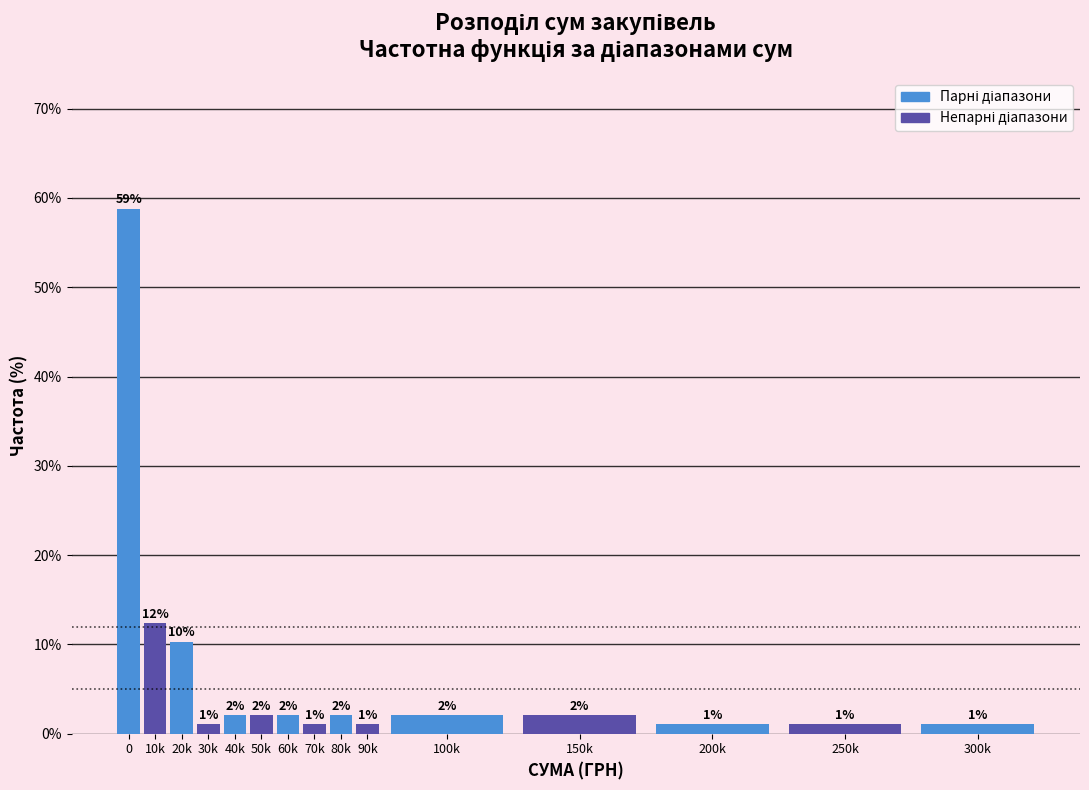

Are the bars horizontal?

No